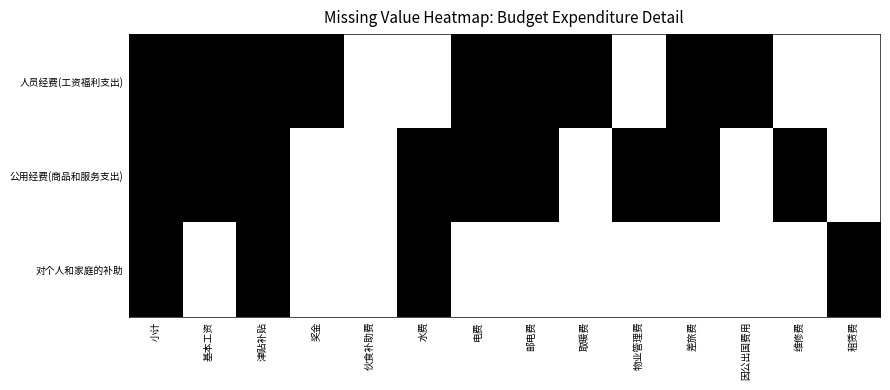

What is the greatest value displayed?

1